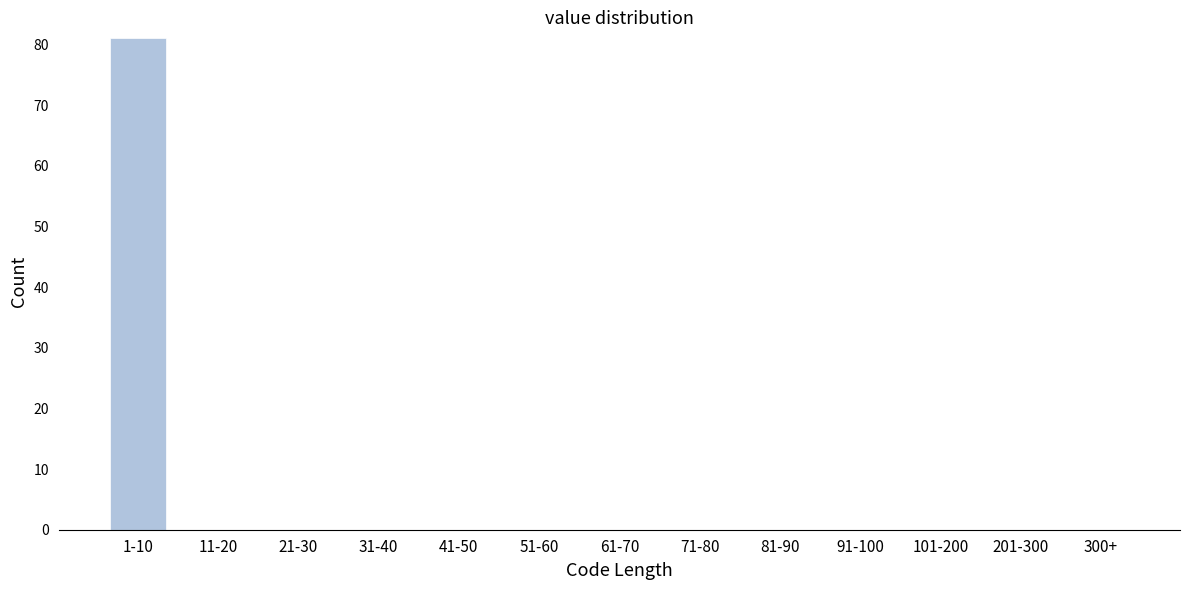

Reading left to right, transcribe all the data shown in this chart.

1-10=81	11-20=0	21-30=0	31-40=0	41-50=0	51-60=0	61-70=0	71-80=0	81-90=0	91-100=0	101-200=0	201-300=0	300+=0